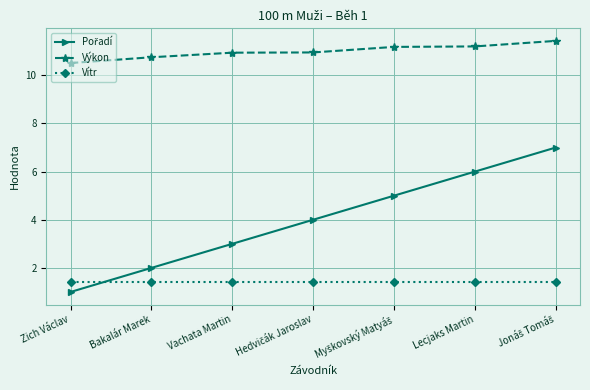

What is the average value of the Vítr series?

1.4